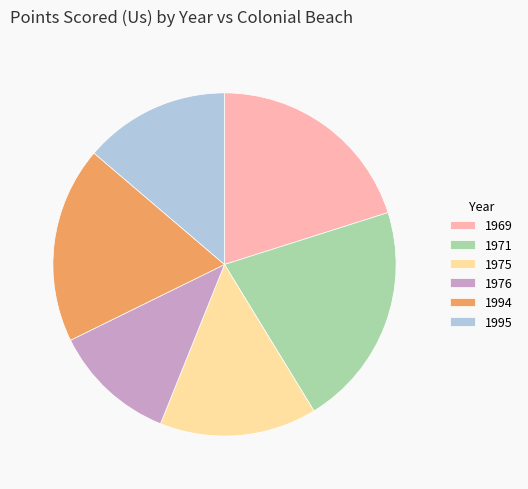

True or false: 1994 accounts for 24% of the total.

False